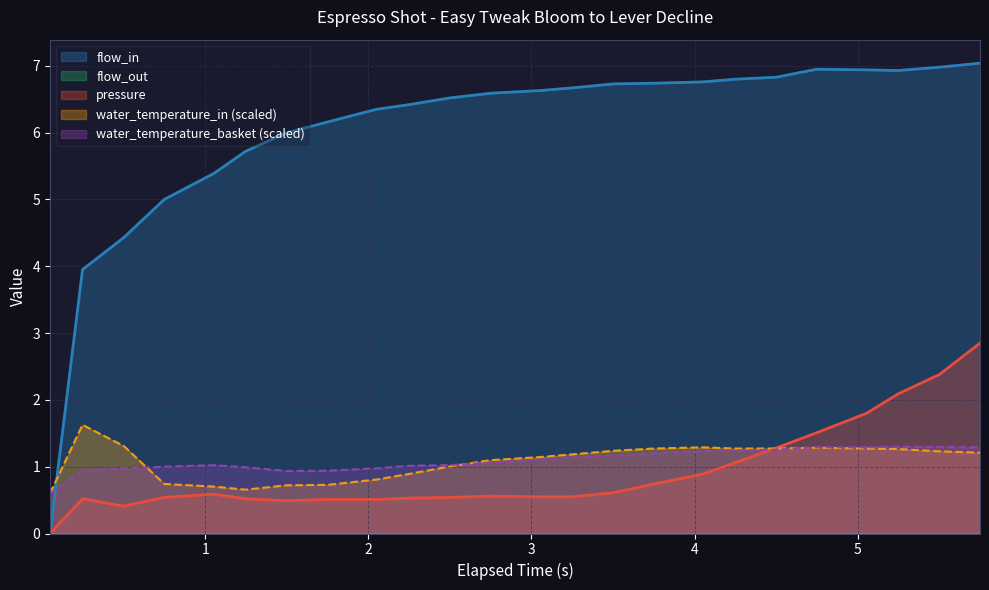

How many categories are shown in the chart?

24